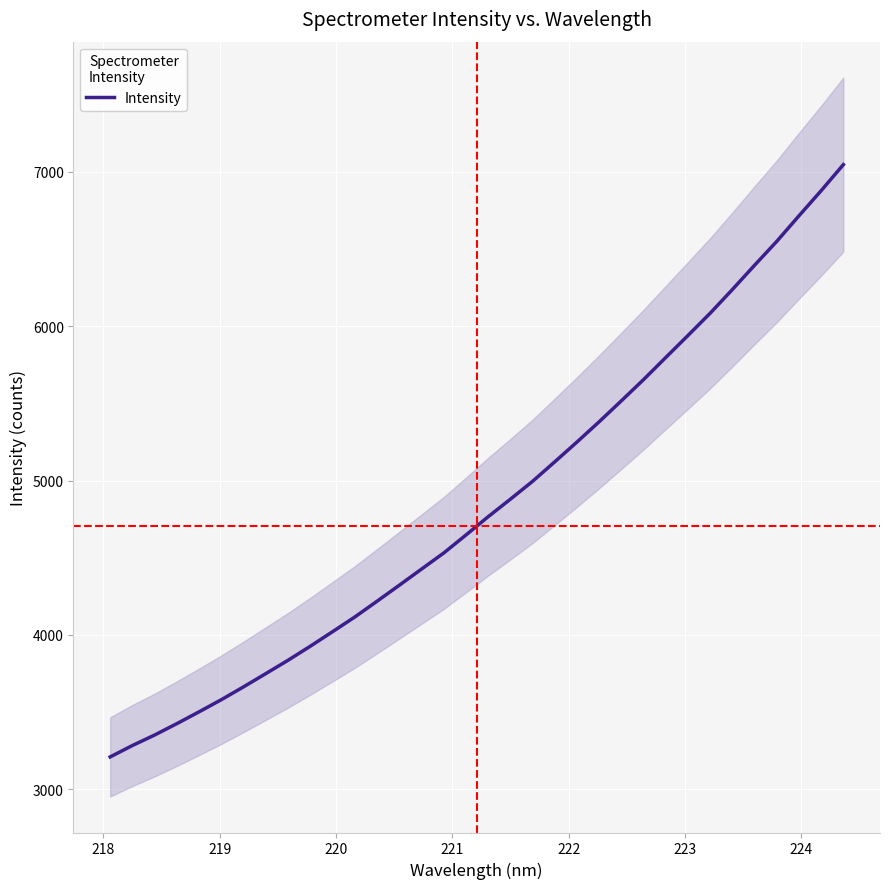

Reading left to right, what are all the values shown in this chart?

3209.5	3283.4	3351.4	3425.2	3501.8	3580.4	3663.6	3749.4	3835.7	3926.7	4020.7	4115.8	4217.9	4321.3	4426.0	4530.2	4646.7	4765.3	4878.8	4994.5	5121.2	5249.4	5380.8	5516.4	5654.0	5797.2	5939.7	6083.8	6237.4	6394.6	6549.3	6714.8	6877.6	7046.3